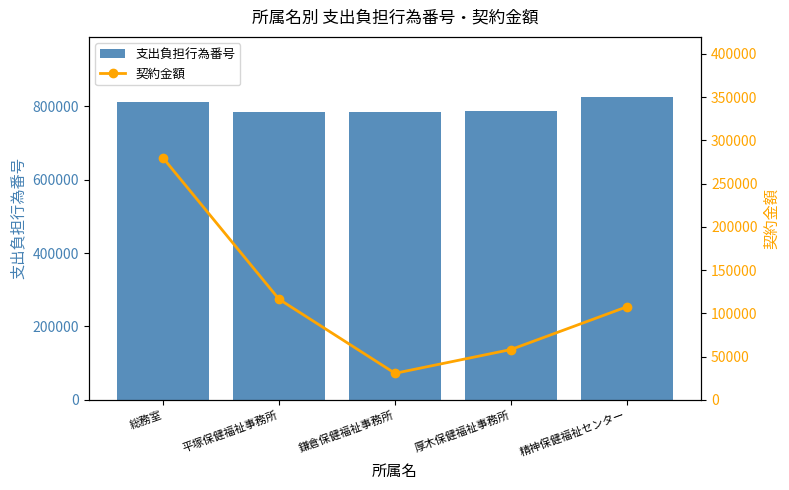

Rank the series by their average value, from lowest to highest.

契約金額, 支出負担行為番号